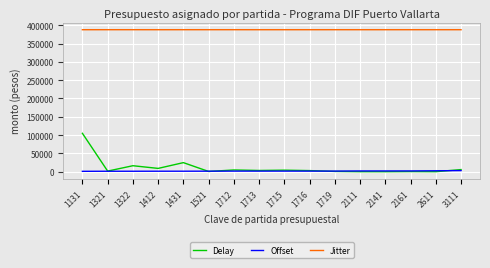

What is the maximum value shown in the chart?

387705.0